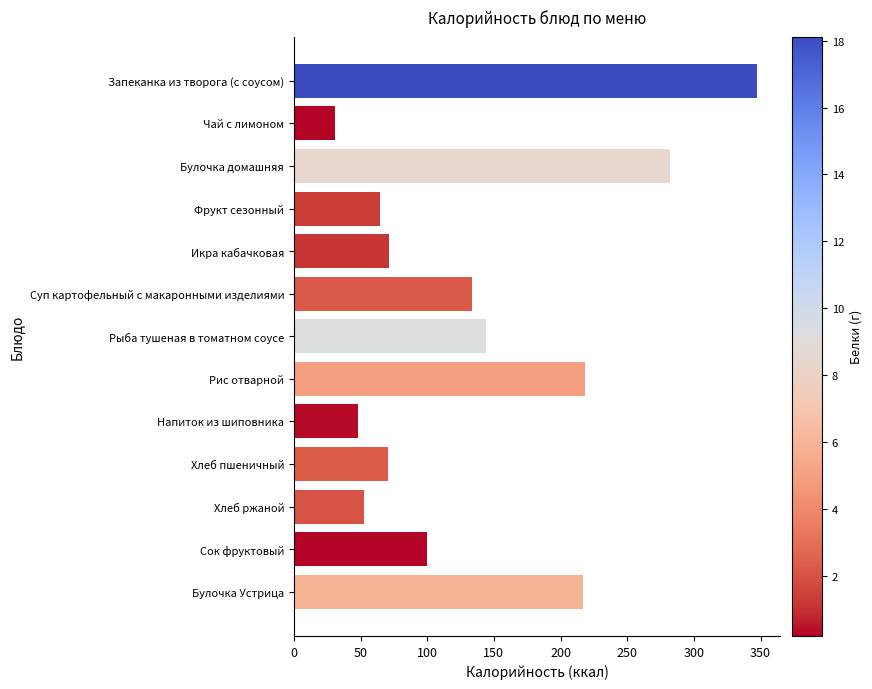

What is the difference between the maximum and minimum values?

316.6